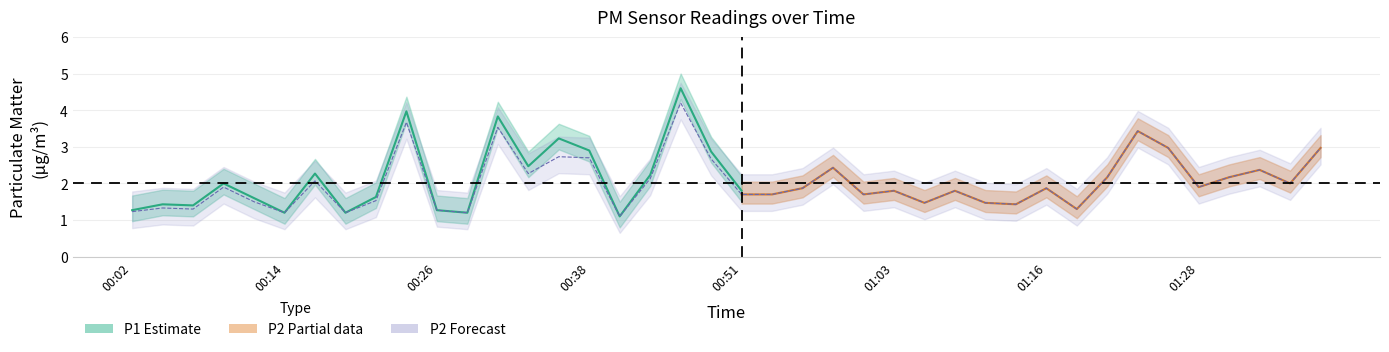

Reading left to right, what are all the values shown in this chart?

1.2	1.3	1.3	1.9	1.5	1.2	2.1	1.2	1.5	3.7	1.3	1.2	3.5	2.3	2.7	2.7	1.1	2.1	4.2	2.7	1.7	1.7	1.9	2.4	1.7	1.8	1.5	1.8	1.5	1.4	1.9	1.3	2.2	3.4	3.0	1.9	2.2	2.4	2.0	3.0